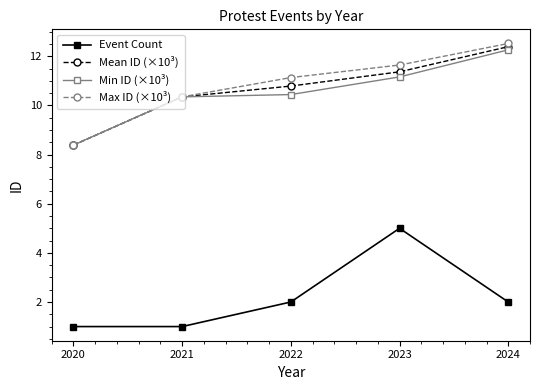

What is the average value of the Mean ID (×10³) series?

10.7